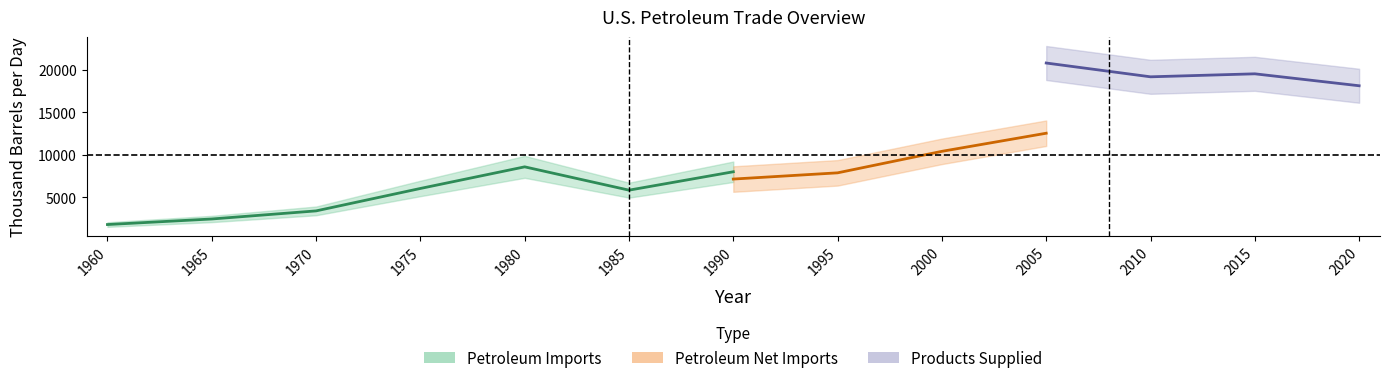

What is the value of the Petroleum Imports point at the 2nd from the left?

2467.9